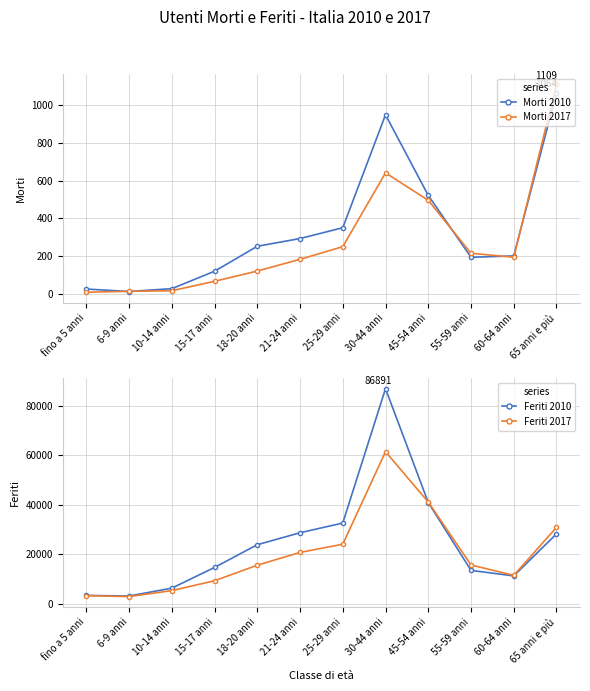

Is it true that Morti 2017 equals 496 at 45-54 anni?

True